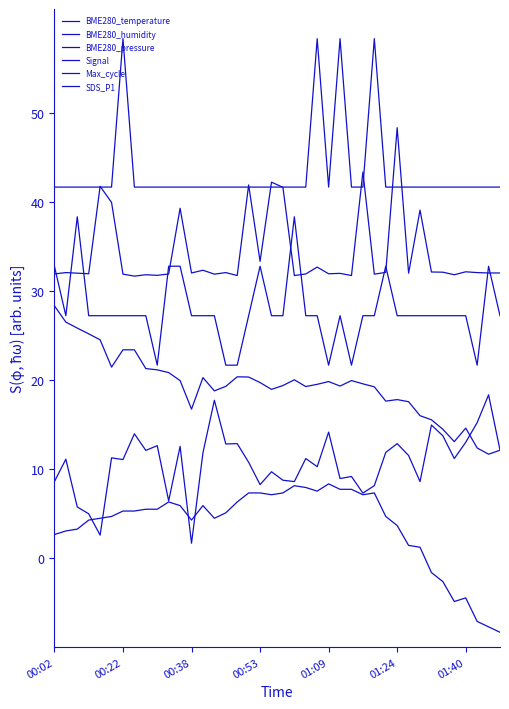

Does the chart have visible grid lines?

No